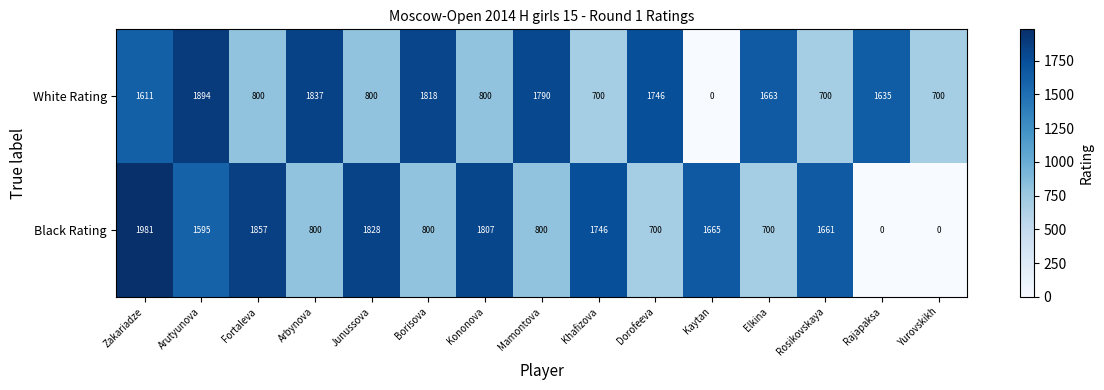

What is the average value of the White Rating series?

1233